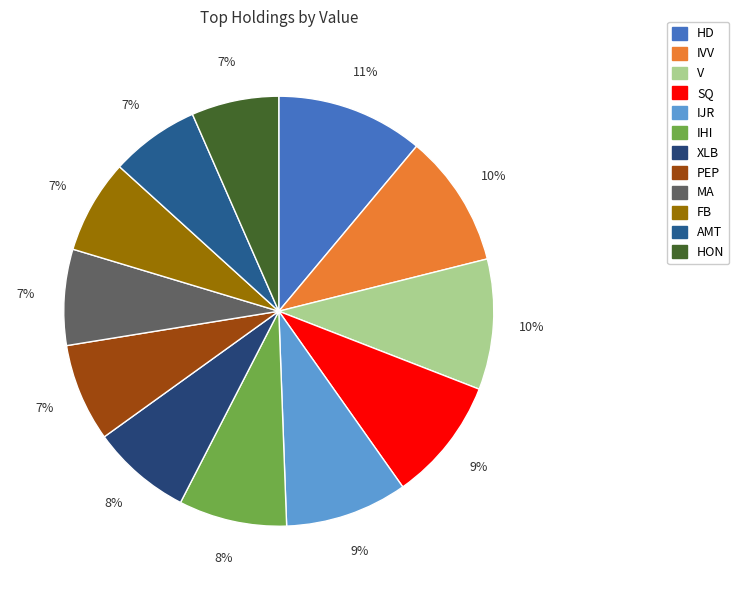

Which slice is the smallest?

HON